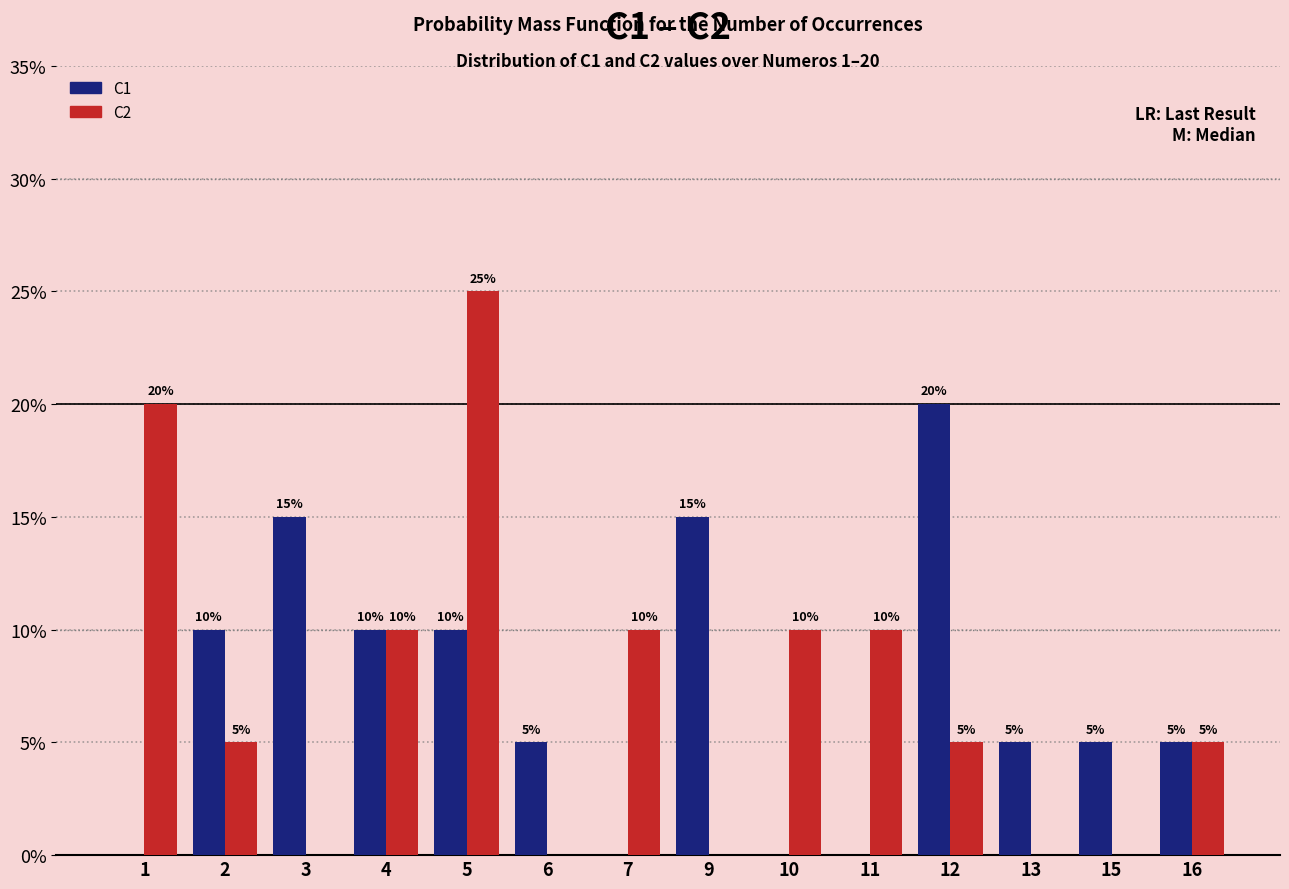

What value does the C1 series have at 13?

5